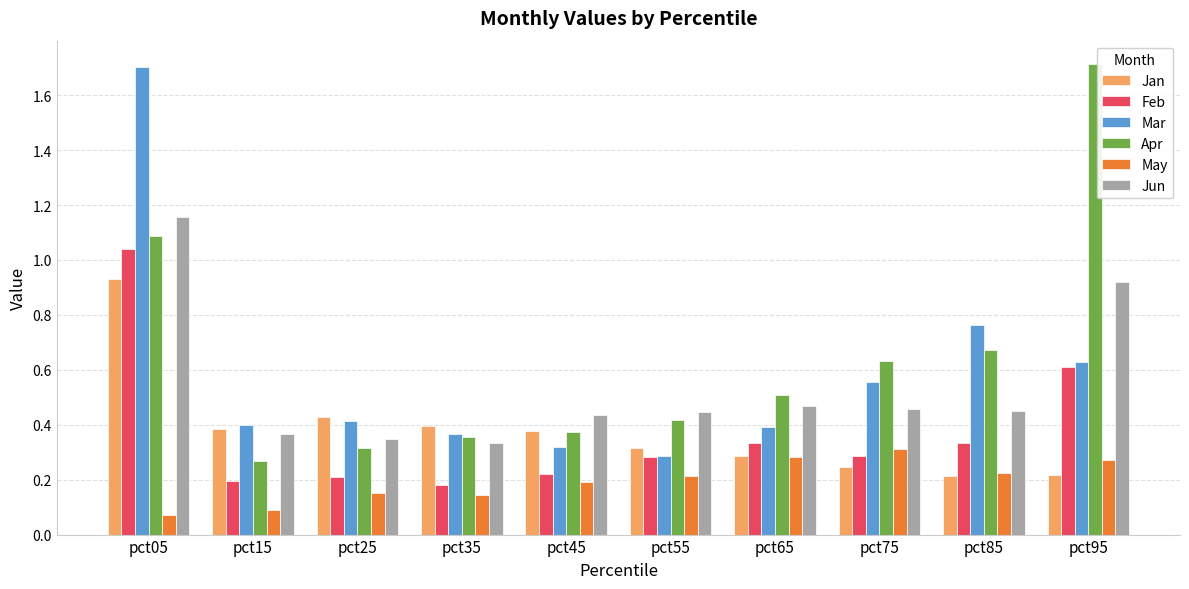

Does the chart contain stacked bars?

No